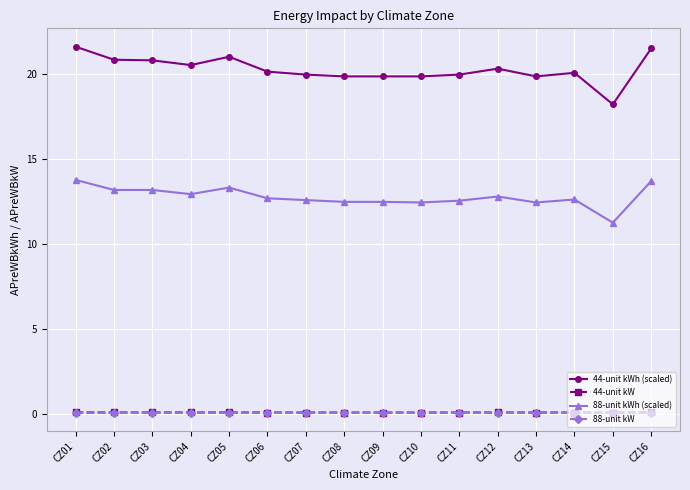

What is the lowest value of the 88-unit kWh (scaled) series?

11.2